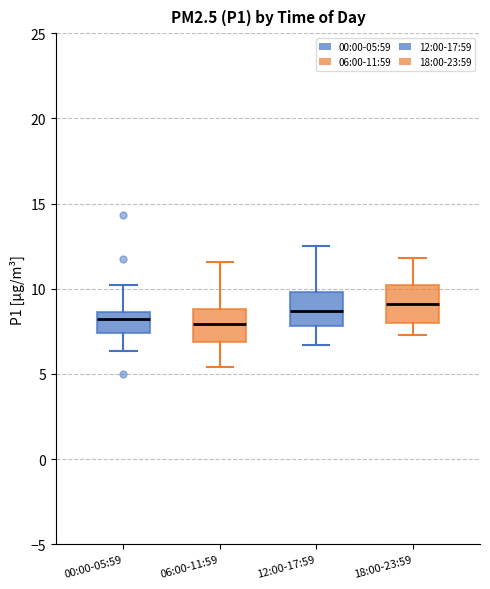

Where does the median line of the box for 06:00-11:59 sit on the y-axis? The values are not printed on the chart, so give them approximately, as read against the axis.

8.0